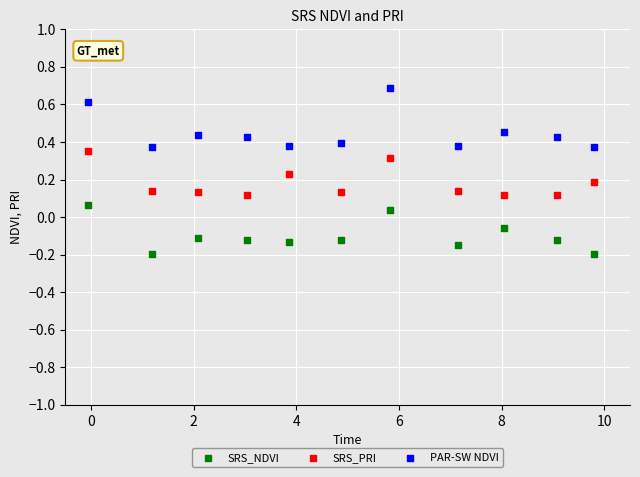

What are all the series names shown in the legend?

SRS_NDVI, SRS_PRI, PAR-SW NDVI